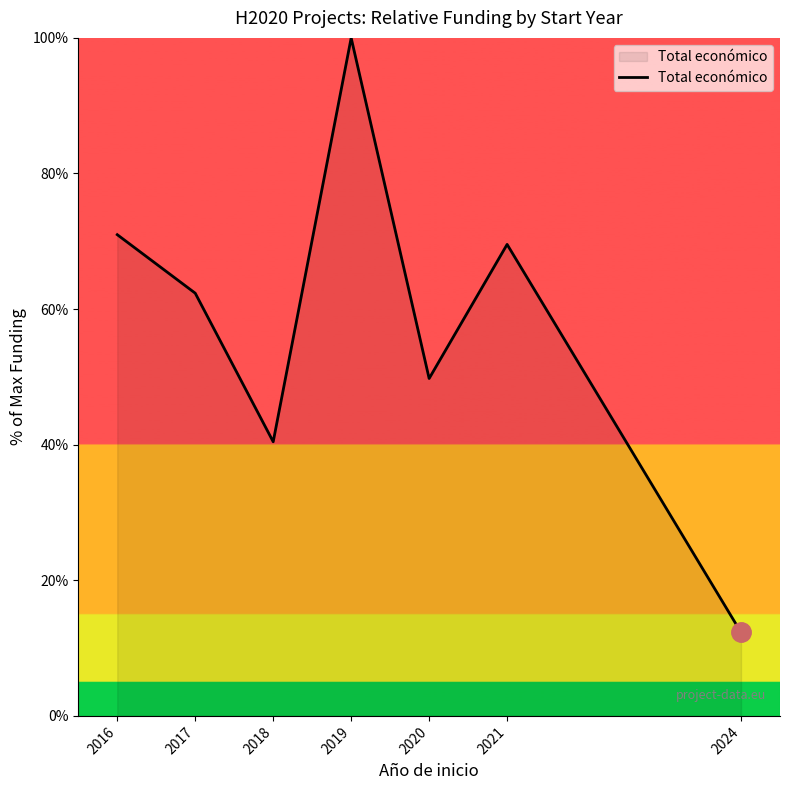

Does the chart display data point markers on the line(s)?

No